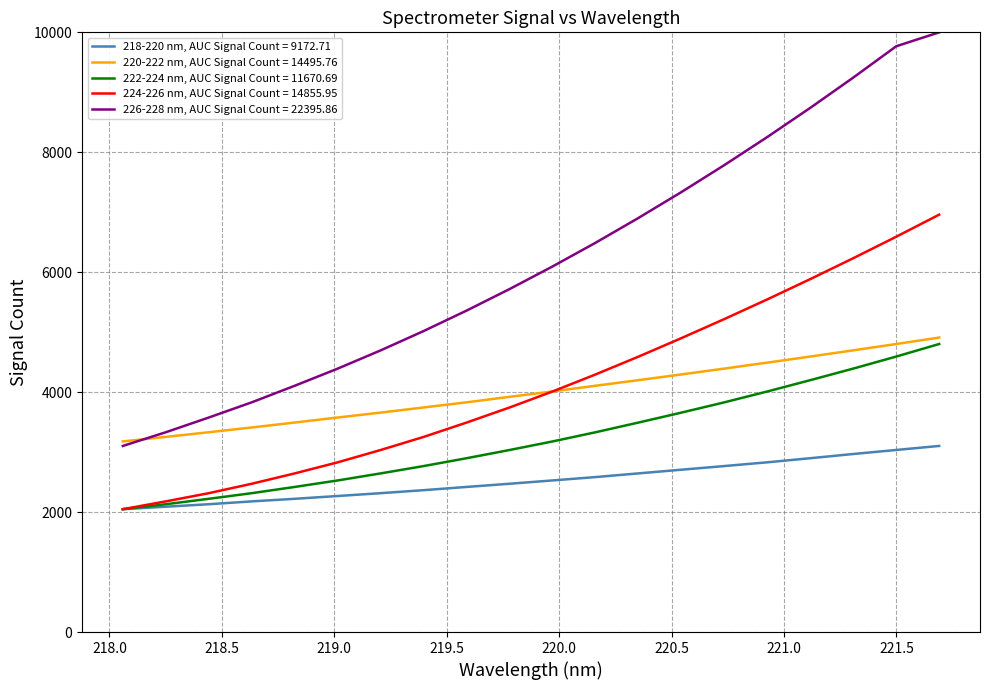

True or false: 226-228 nm, AUC Signal Count = 22395.86 and 218-220 nm, AUC Signal Count = 9172.71 intersect in this chart.

False